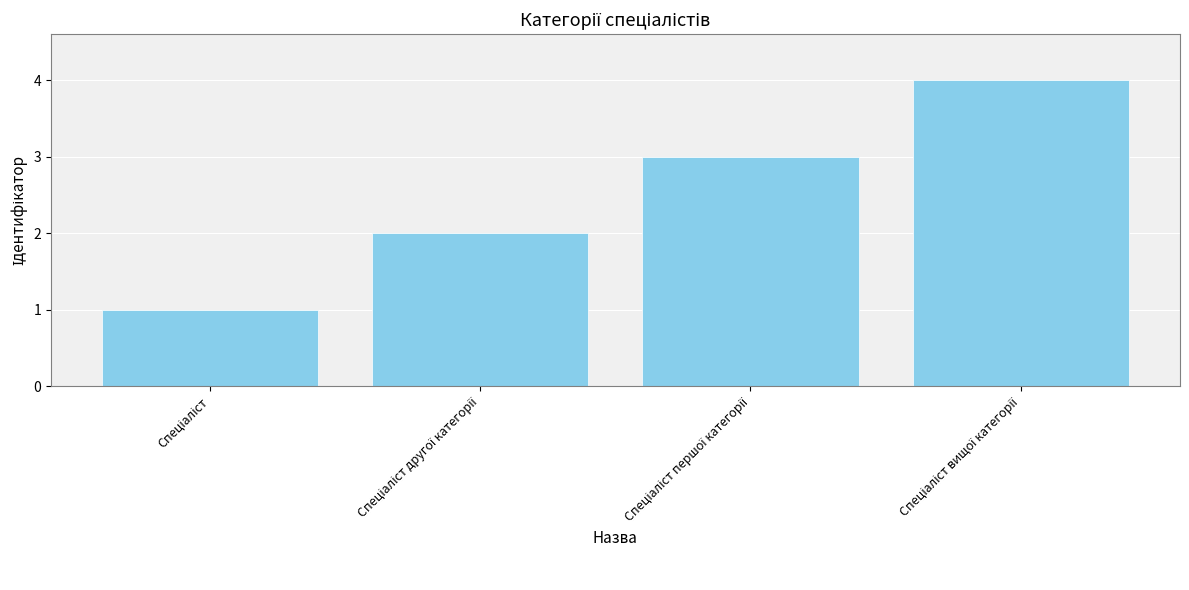

What is the difference between the maximum and minimum values?

3